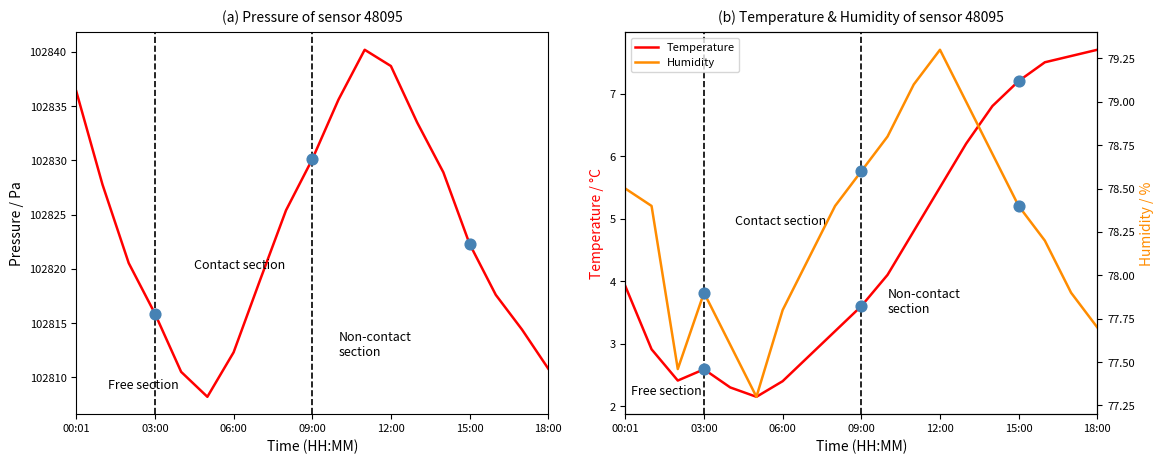

Which series reaches the maximum Y coordinate?

Humidity